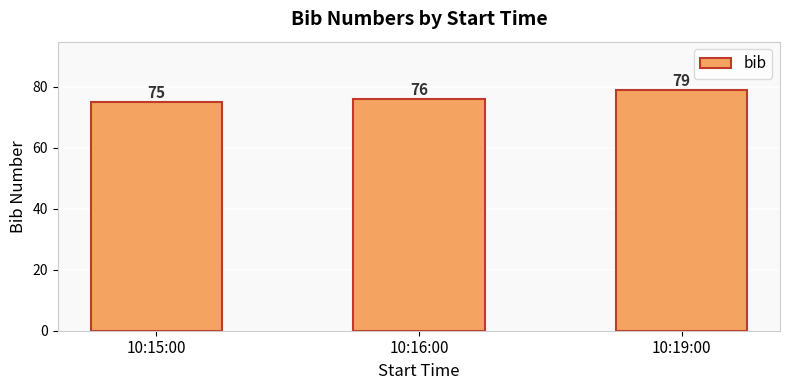

What is the value of the 3rd bar from the left?

79